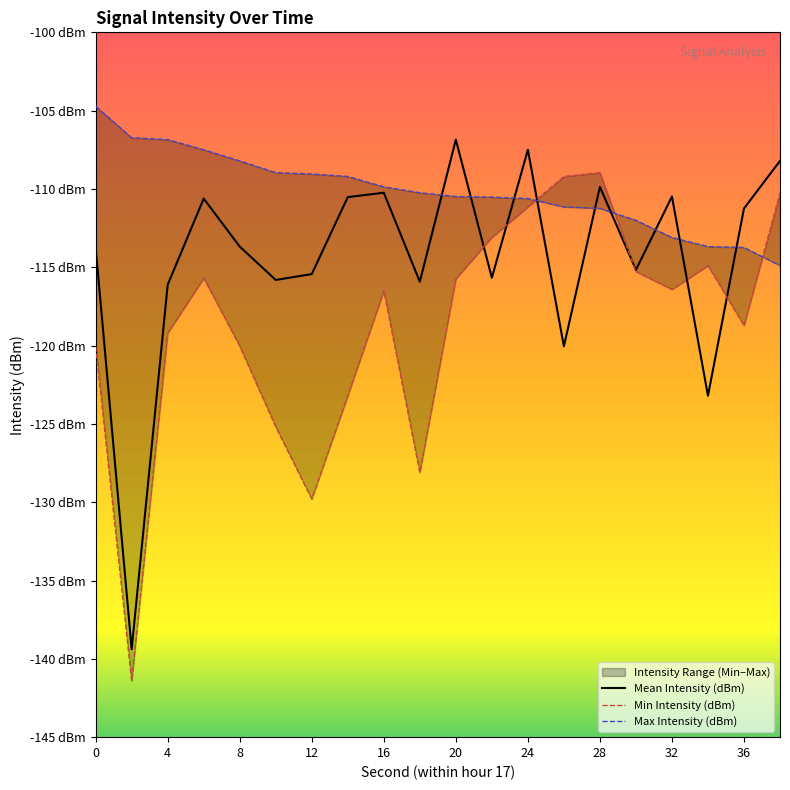

Between 17 and 32, which is larger?

32